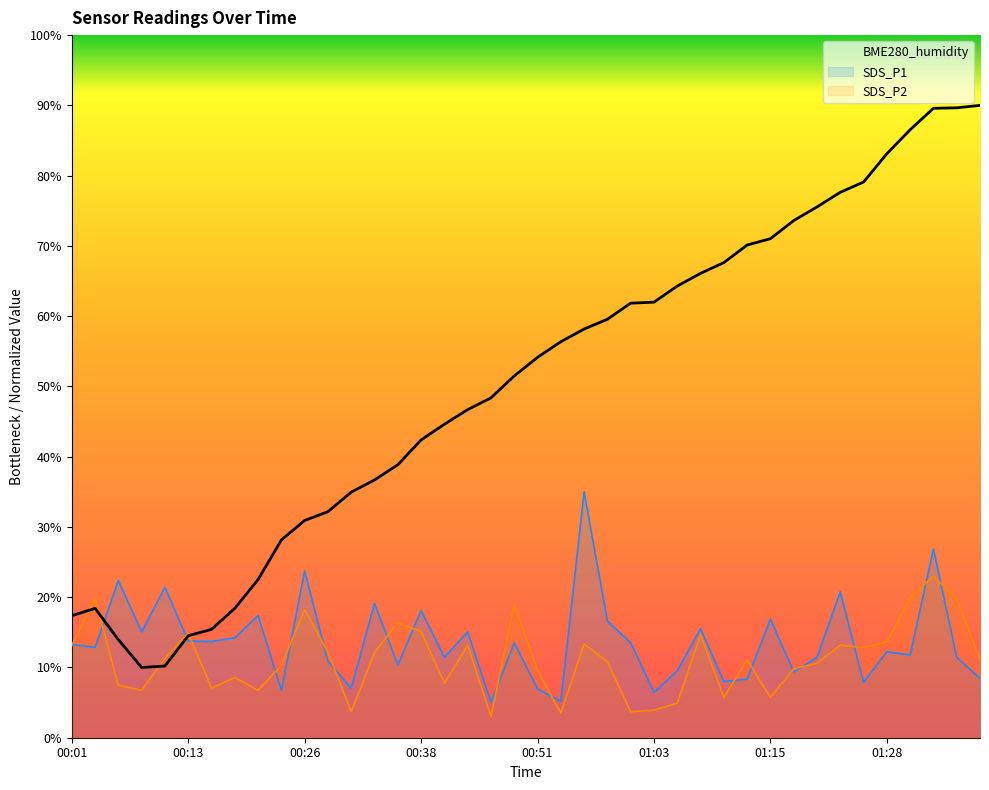

Which series ends up on top after the final intersection of SDS_P2 and BME280_humidity?

BME280_humidity